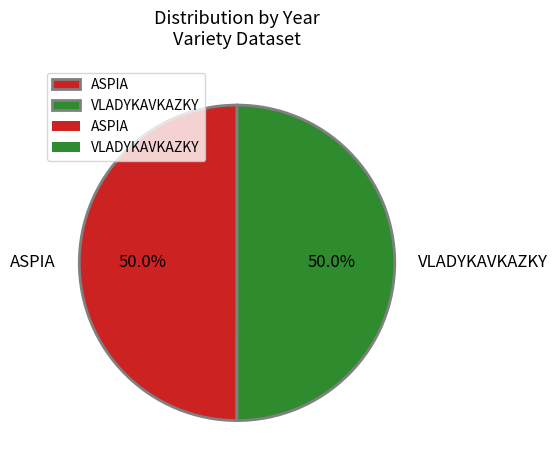

How many segments does this pie chart have?

2